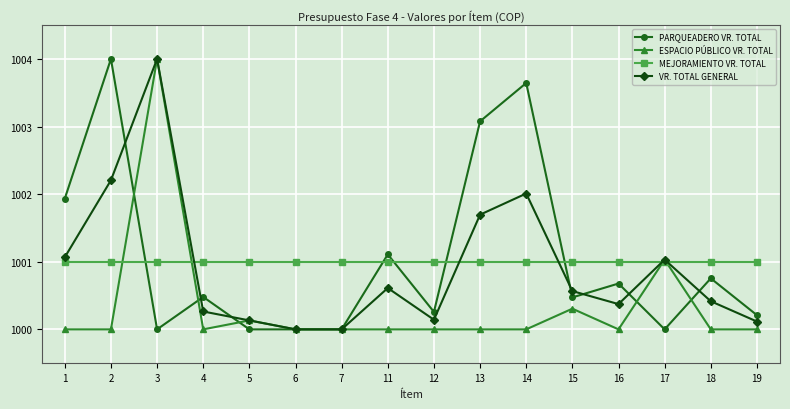

Is it true that PARQUEADERO VR. TOTAL equals 384.5 at 6?

False